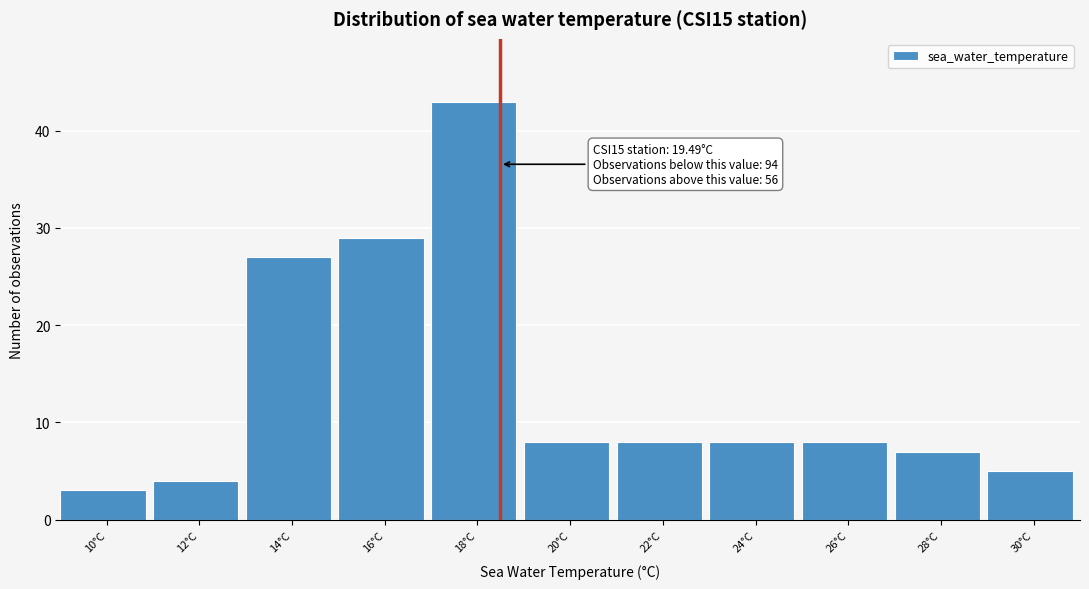

Reading left to right, what are all the values shown in this chart?

10°C=3	12°C=4	14°C=27	16°C=29	18°C=43	20°C=8	22°C=8	24°C=8	26°C=8	28°C=7	30°C=5